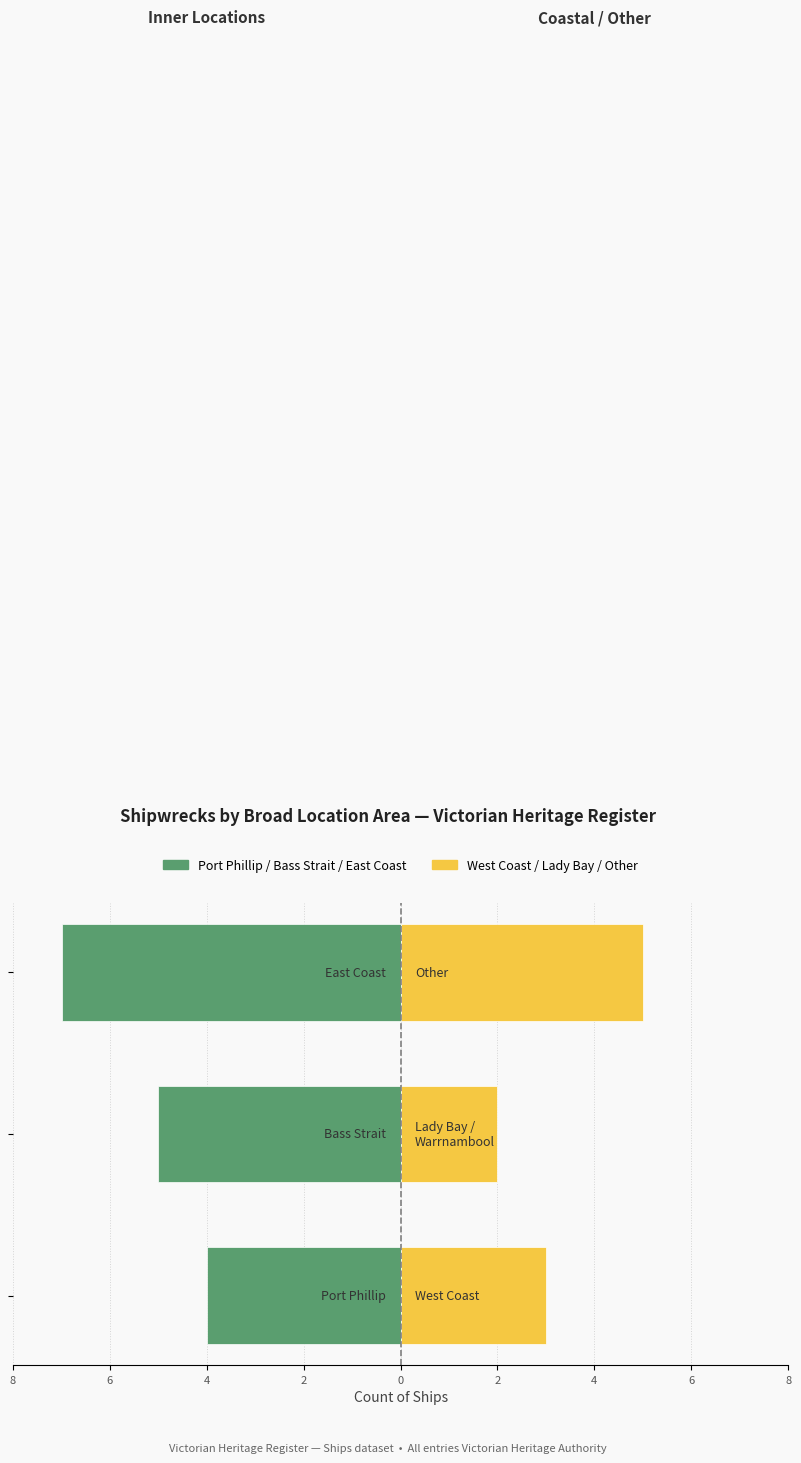

What is the value of the West Coast / Lady Bay / Other bar at the 1st from the left?

3